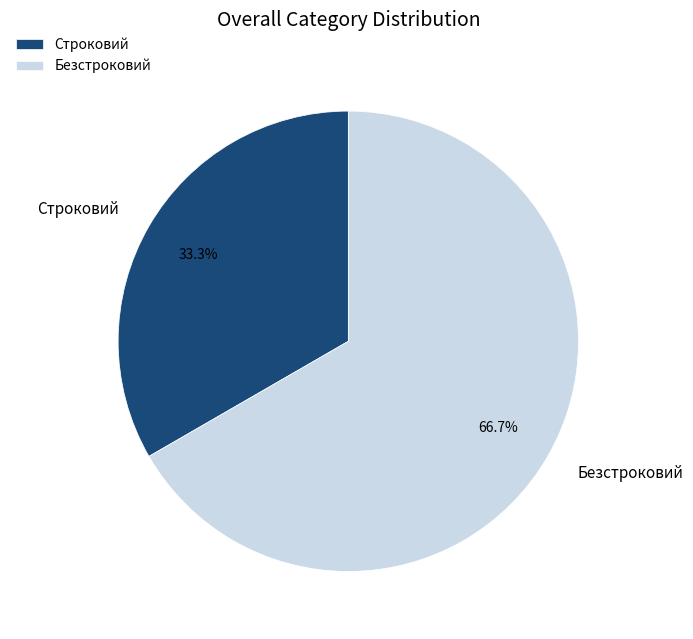

Count the number of slices in the pie.

2